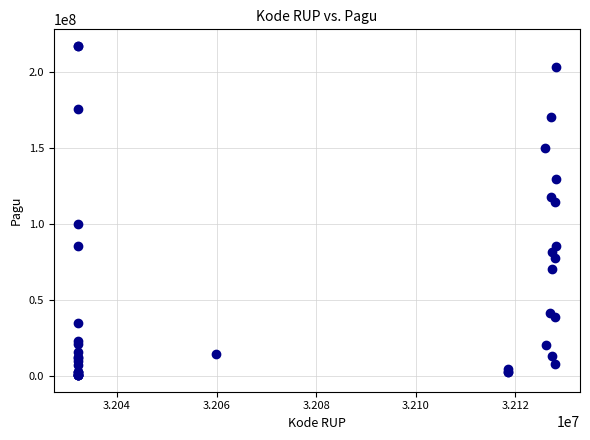

What Y value in the scatter plot is closest to 108830000?

114296000